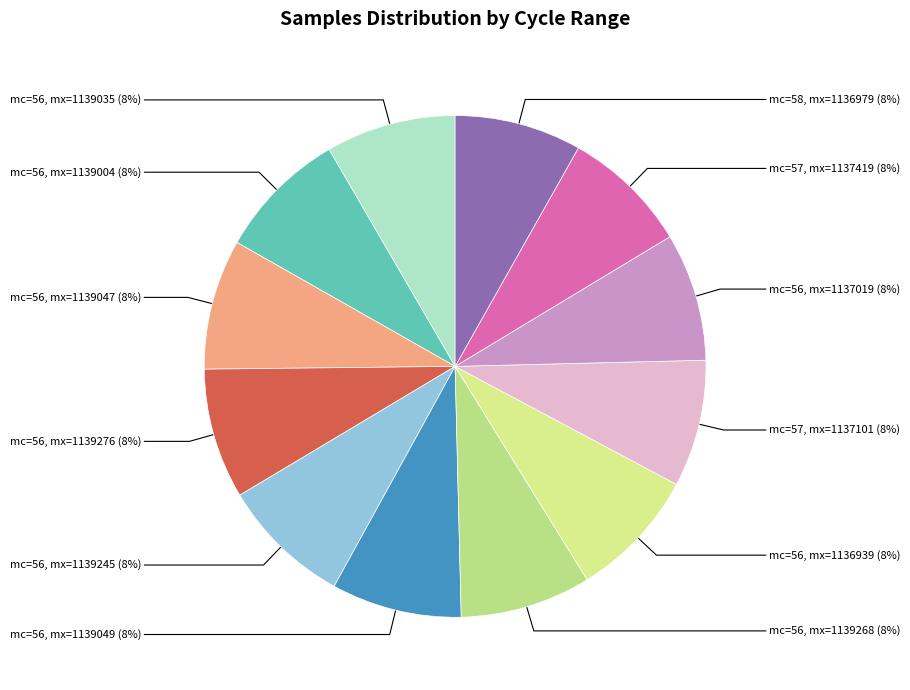

How many slices are in this pie chart?

12